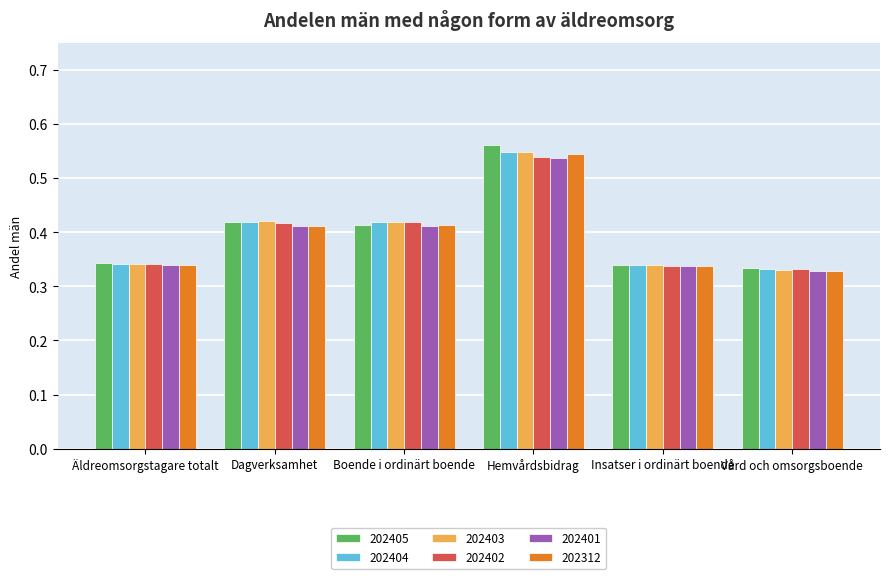

At which category is the sum across all series the highest?

Hemvårdsbidrag